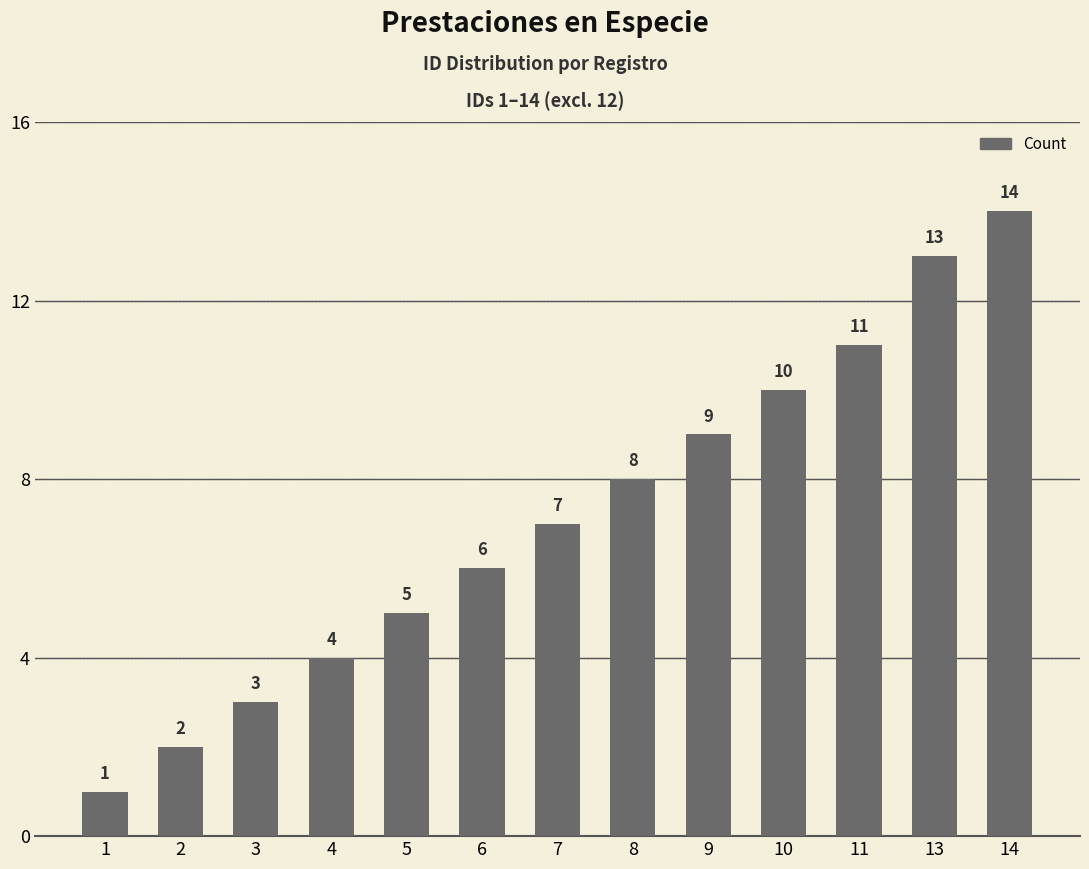

List the labels in order of value, smallest first.

1, 2, 3, 4, 5, 6, 7, 8, 9, 10, 11, 13, 14